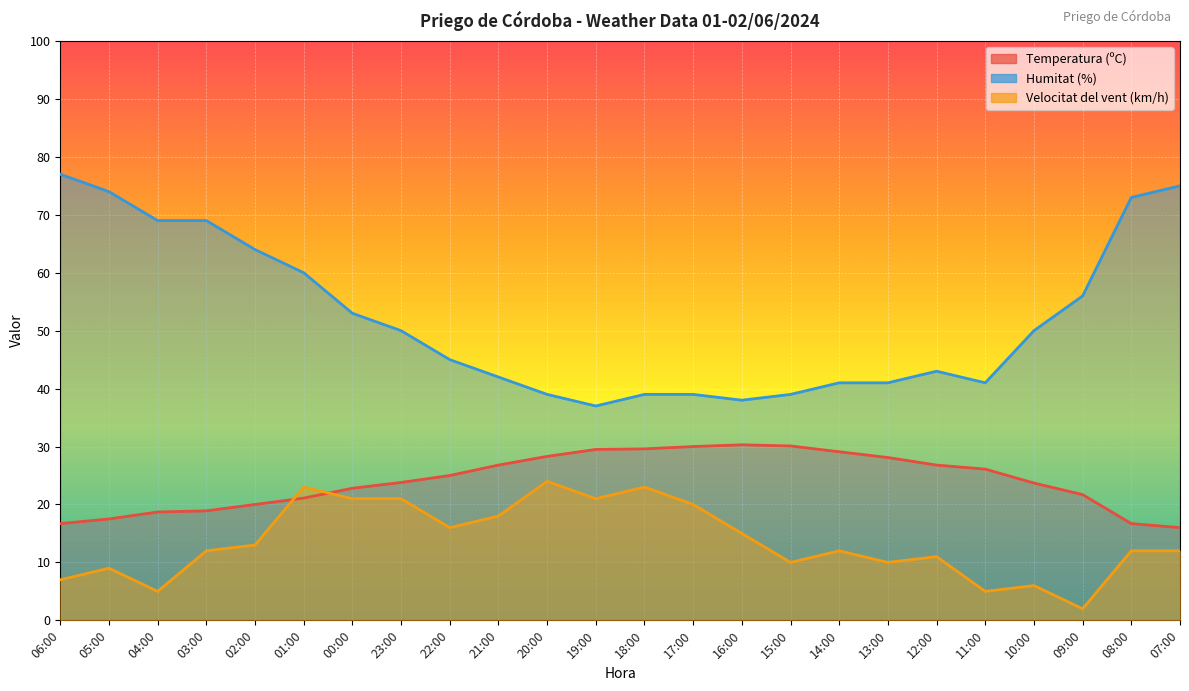

Which label corresponds to the largest value in the chart?

06:00